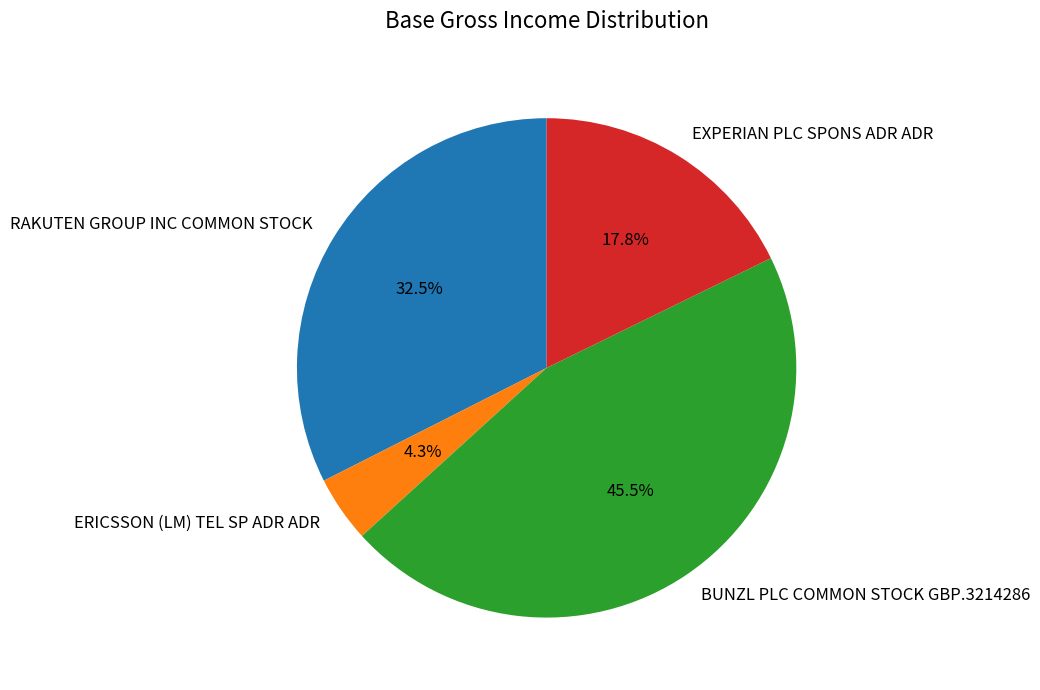

Does EXPERIAN PLC SPONS ADR ADR represent more than half of the total?

No